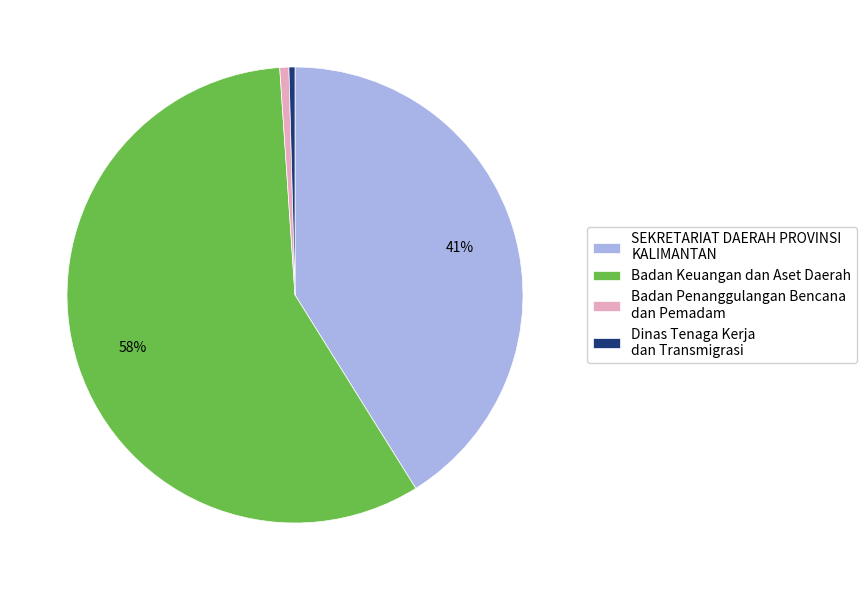

To the nearest percent, what portion does Badan Keuangan dan Aset Daerah represent?

58%